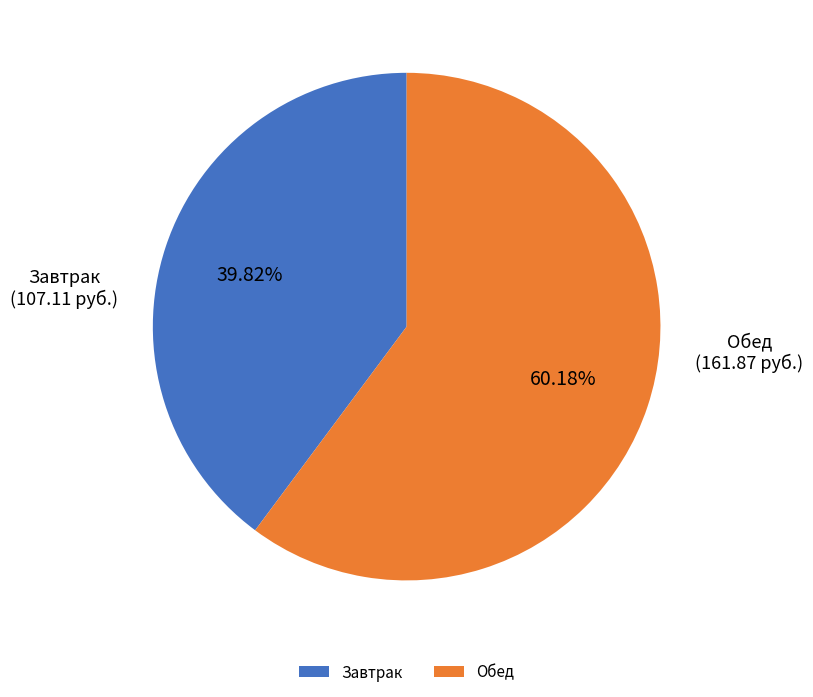

Do Обед and Завтрак together represent more than half of the pie?

Yes